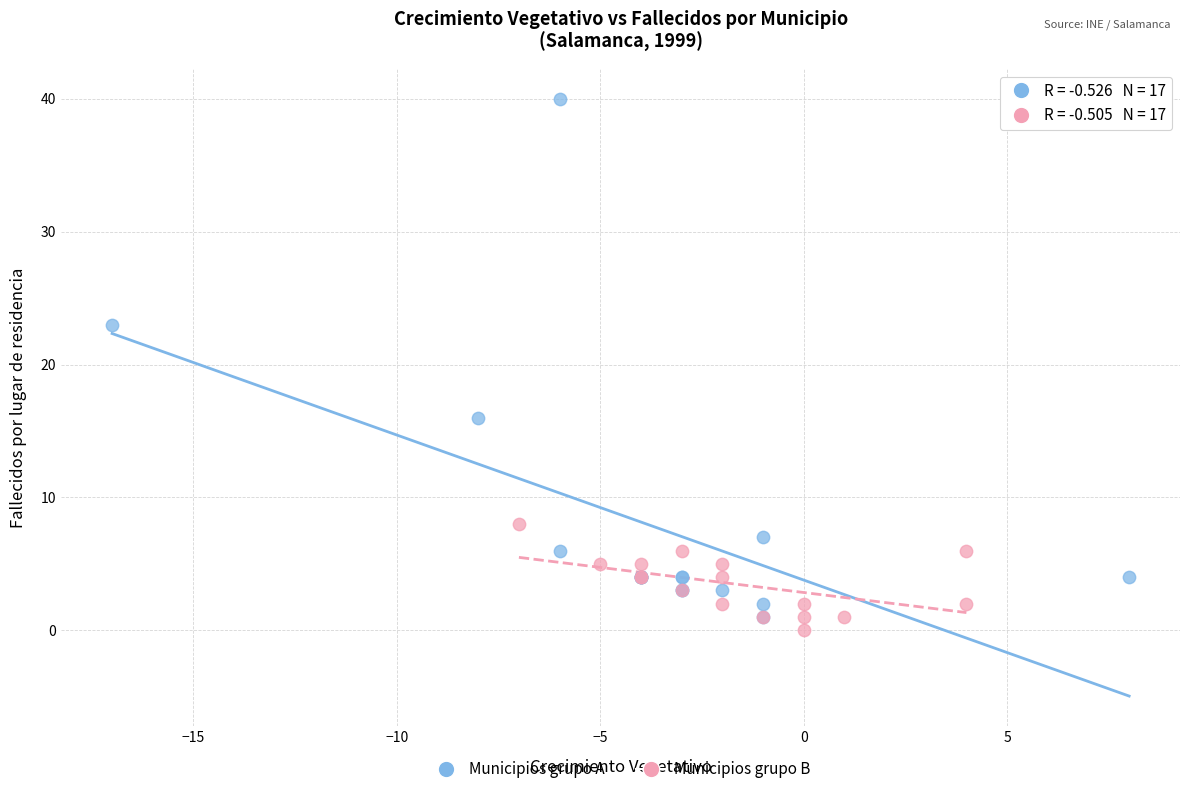

Which series contains the lowest Y value?

Municipios grupo B